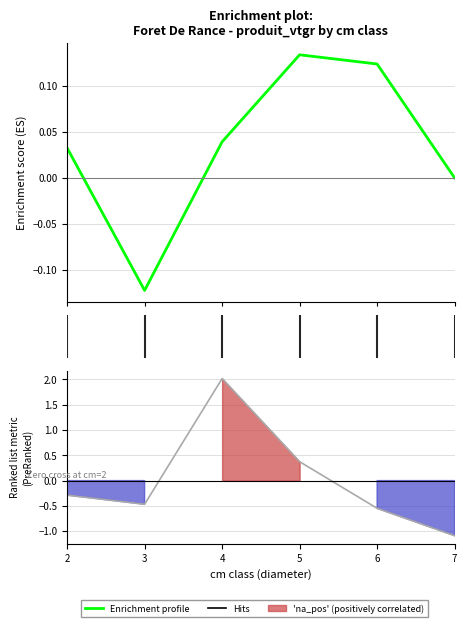

How many values in the Enrichment profile series exceed 0?

4